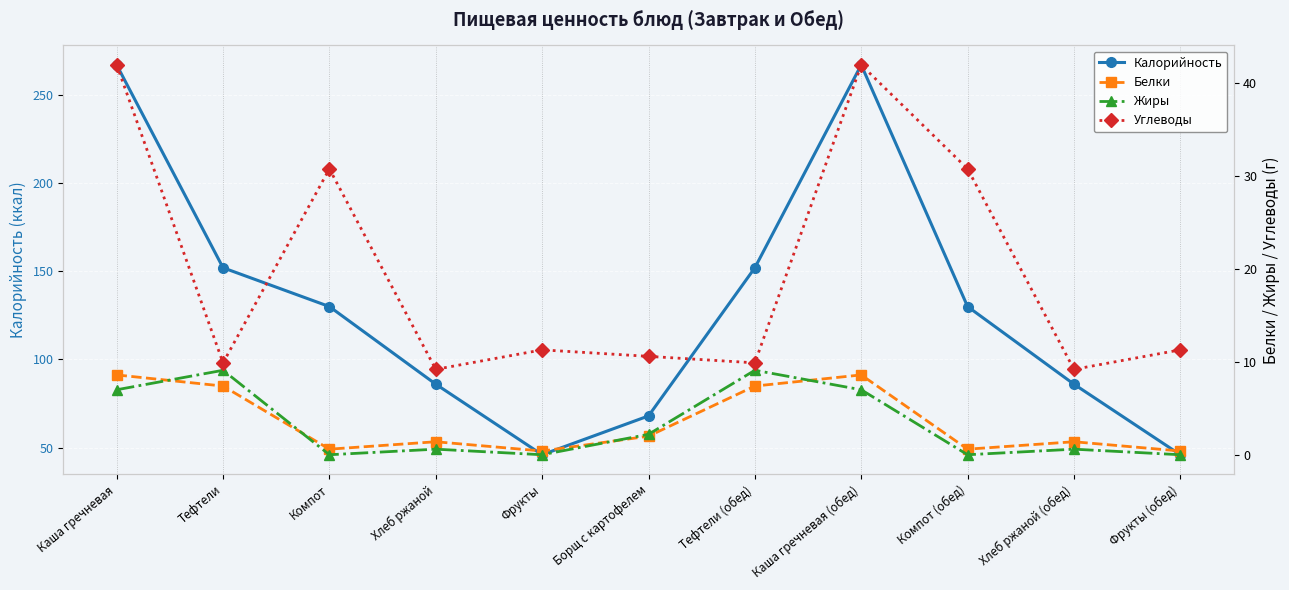

What position from the right is Компот?

9